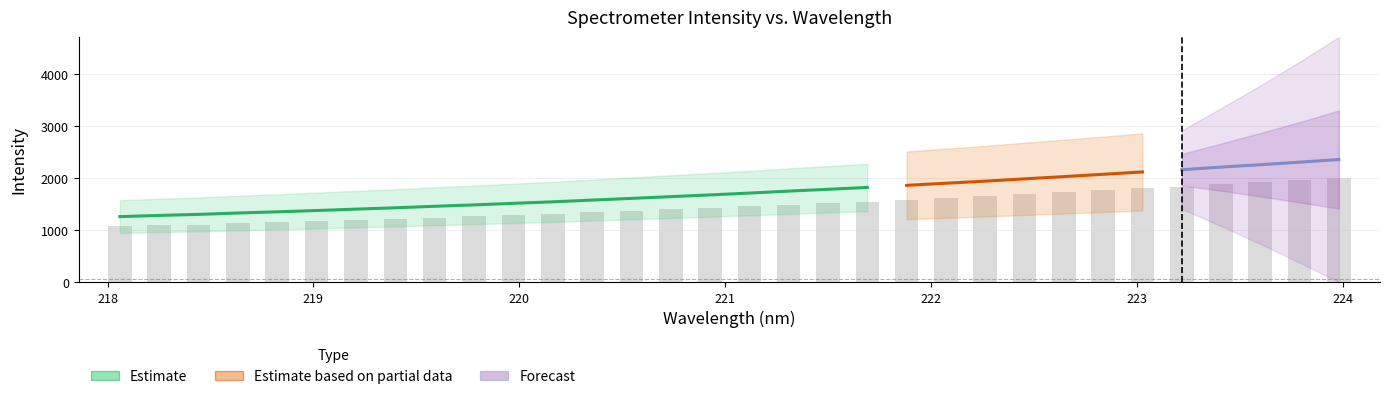

What is the sum of all values?

47069.1